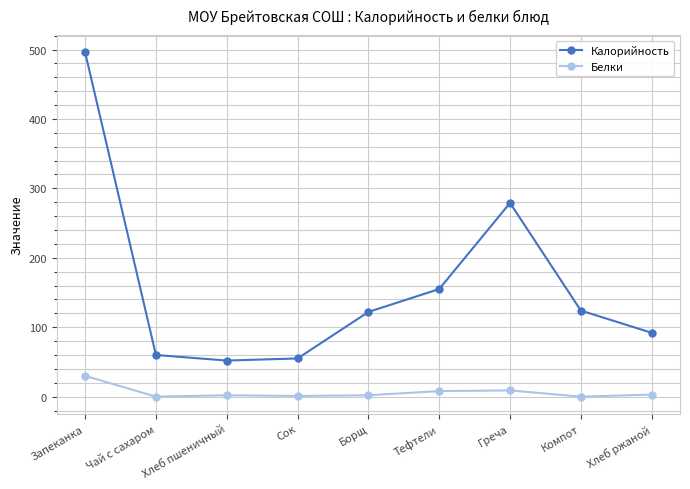

What is the maximum value shown in the chart?

496